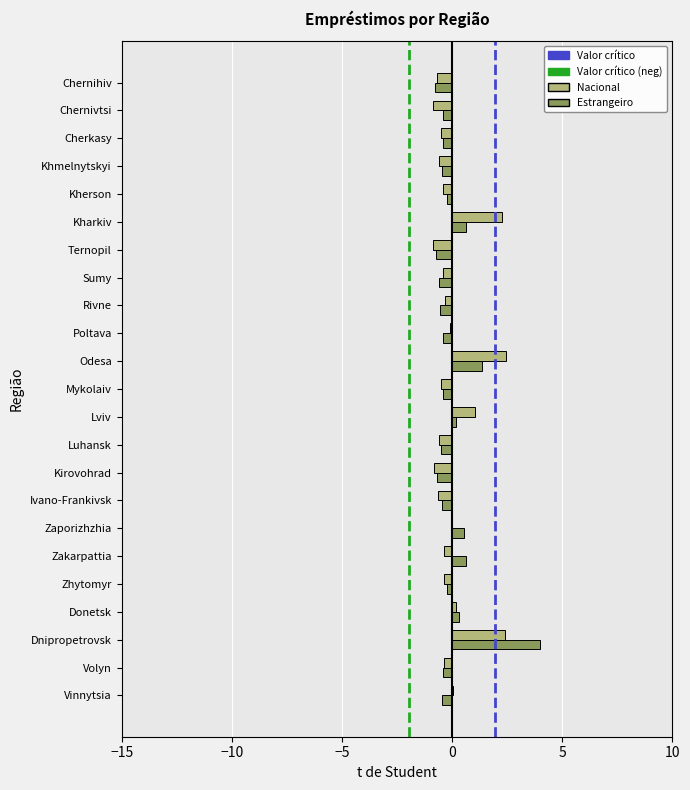

At which category is the sum across all series the highest?

Dnipropetrovsk